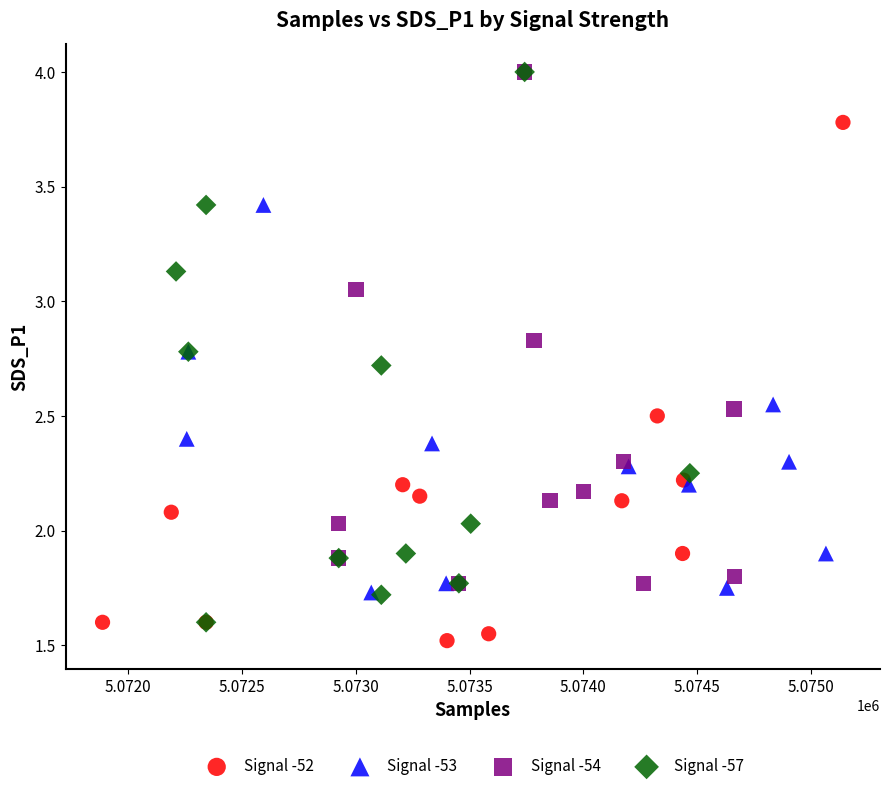

Which series reaches the minimum Y coordinate?

Signal -52